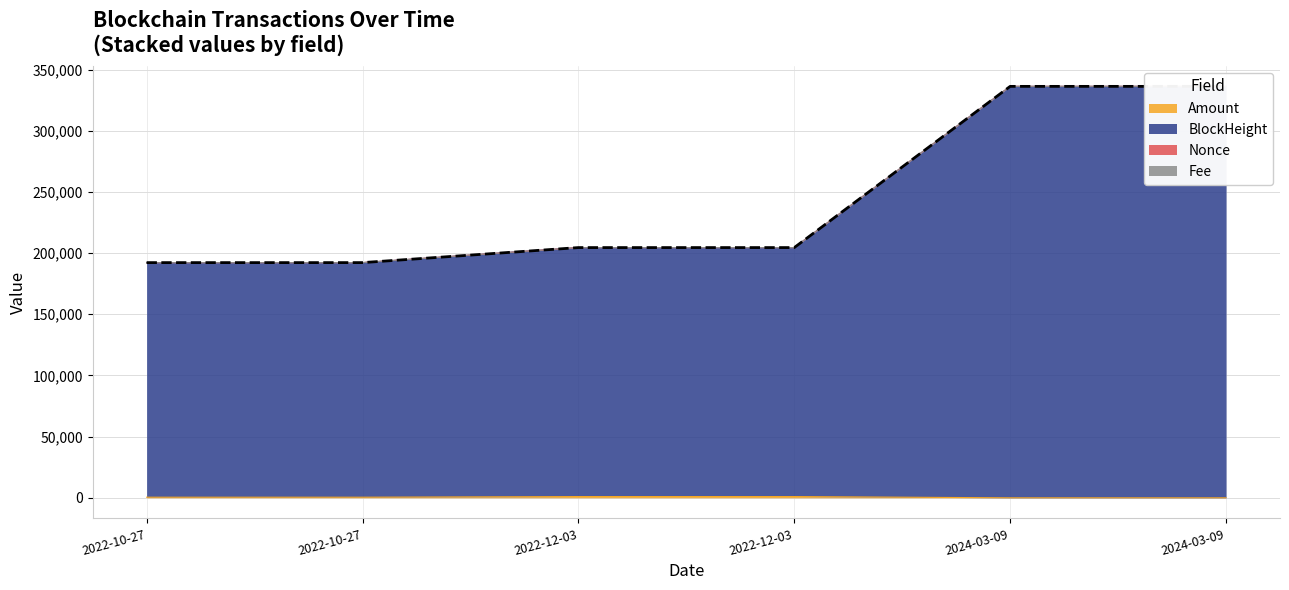

What is the minimum value shown in the chart?

0.3